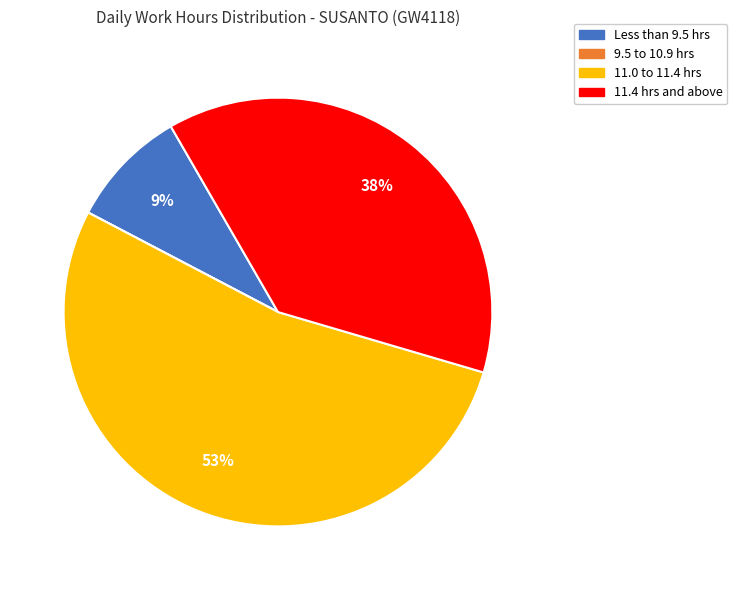

The 11.0 to 11.4 hrs slice represents 40% of the pie. True or false?

False